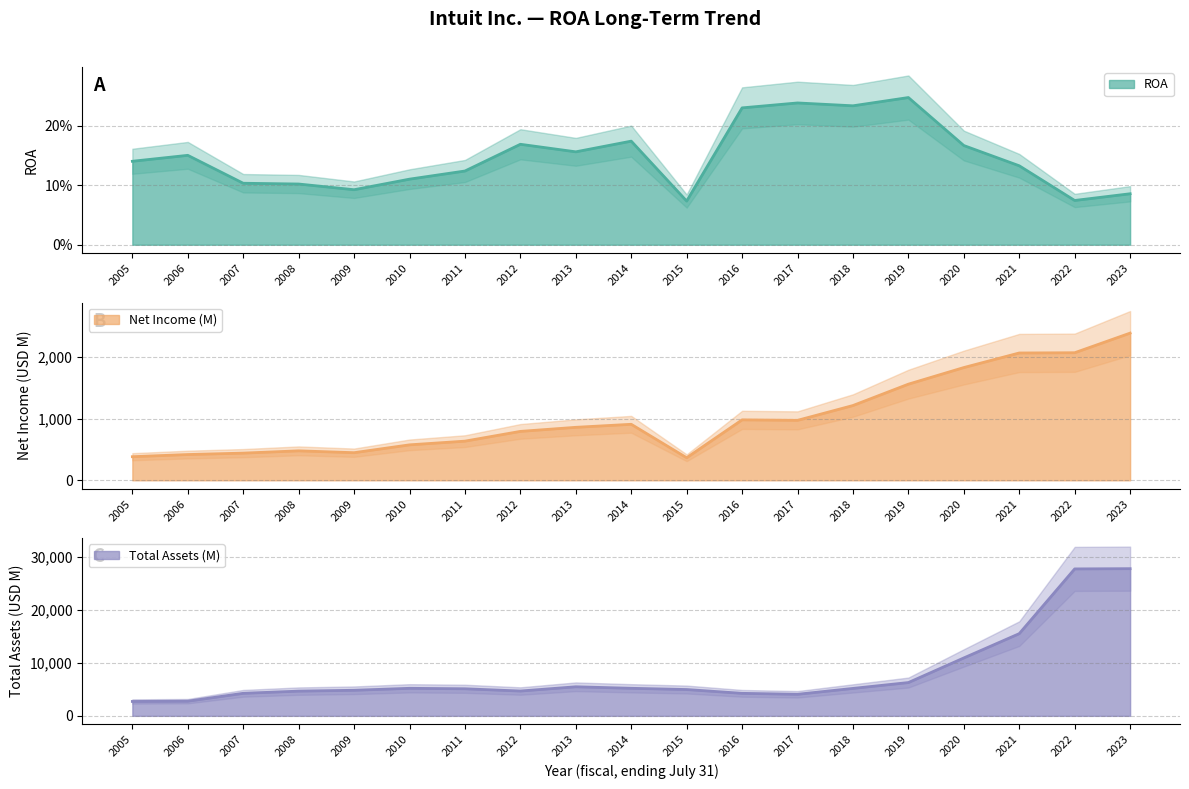

At which label does ROA reach its minimum?

2015